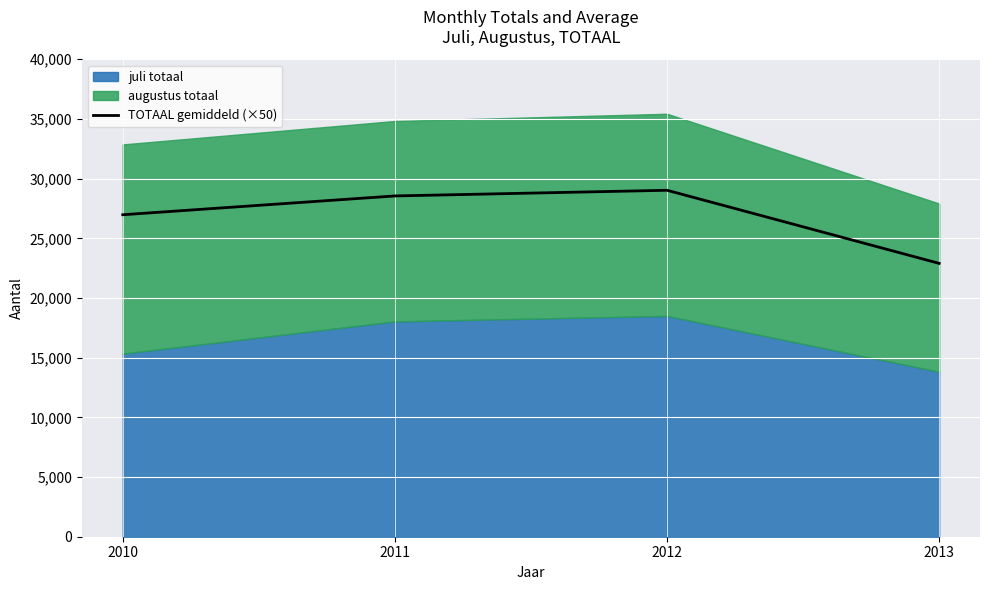

What is the change in value from 2012 to 2013?

-6125